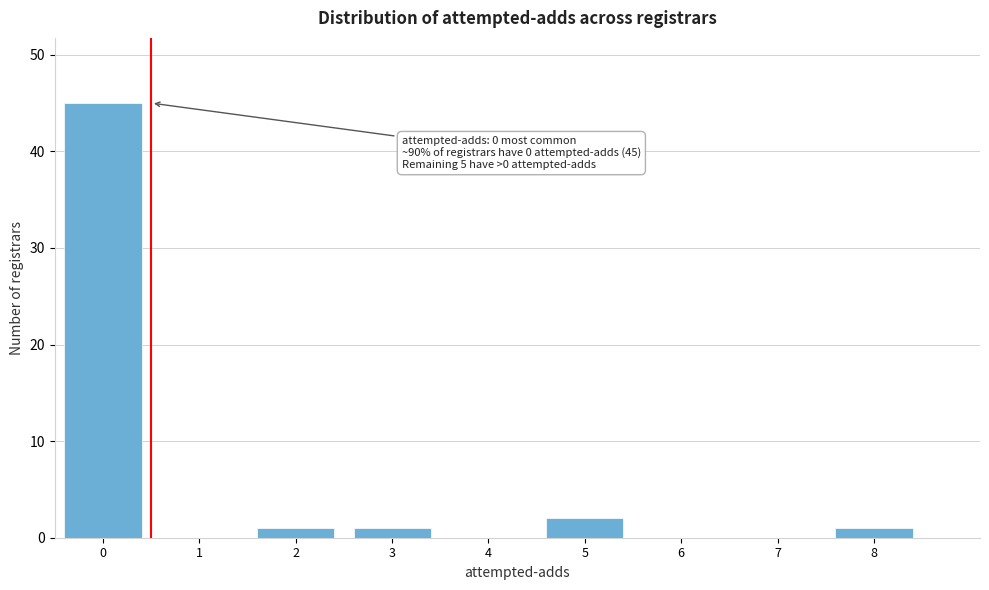

Reading right to left, transcribe all the data shown in this chart.

8=1	7=0	6=0	5=2	4=0	3=1	2=1	1=0	0=45